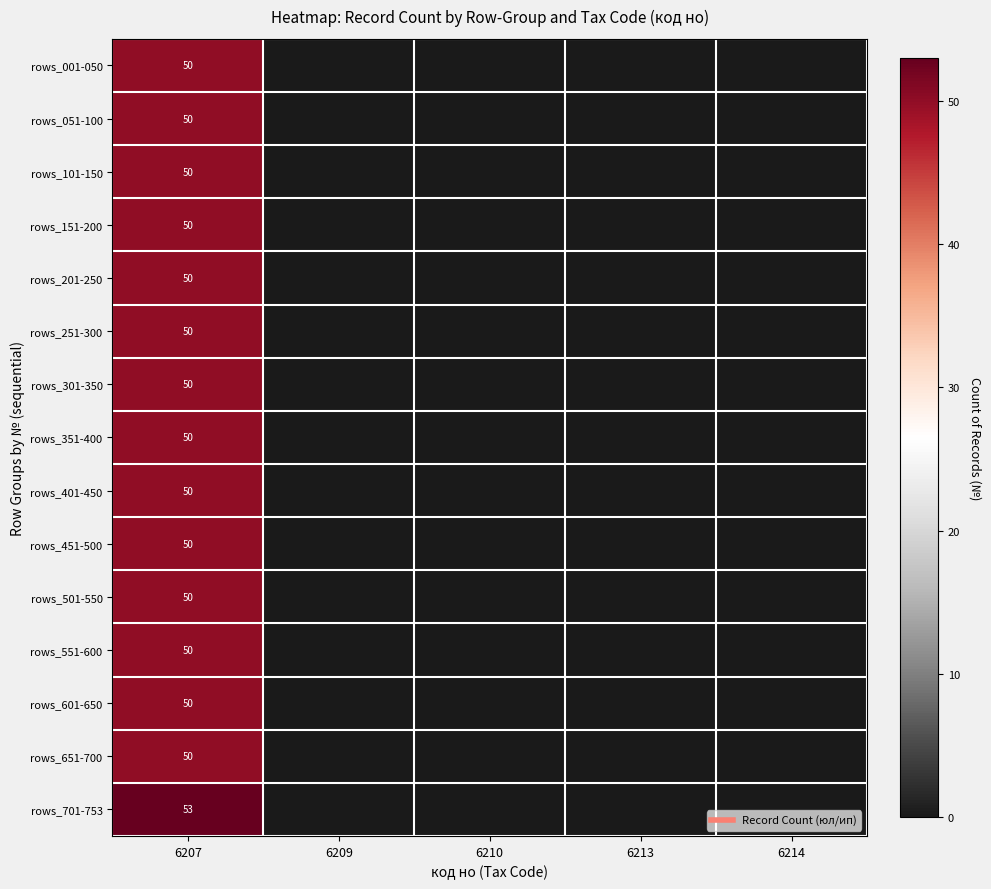

How many positive values does the rows_051-100 series have?

1